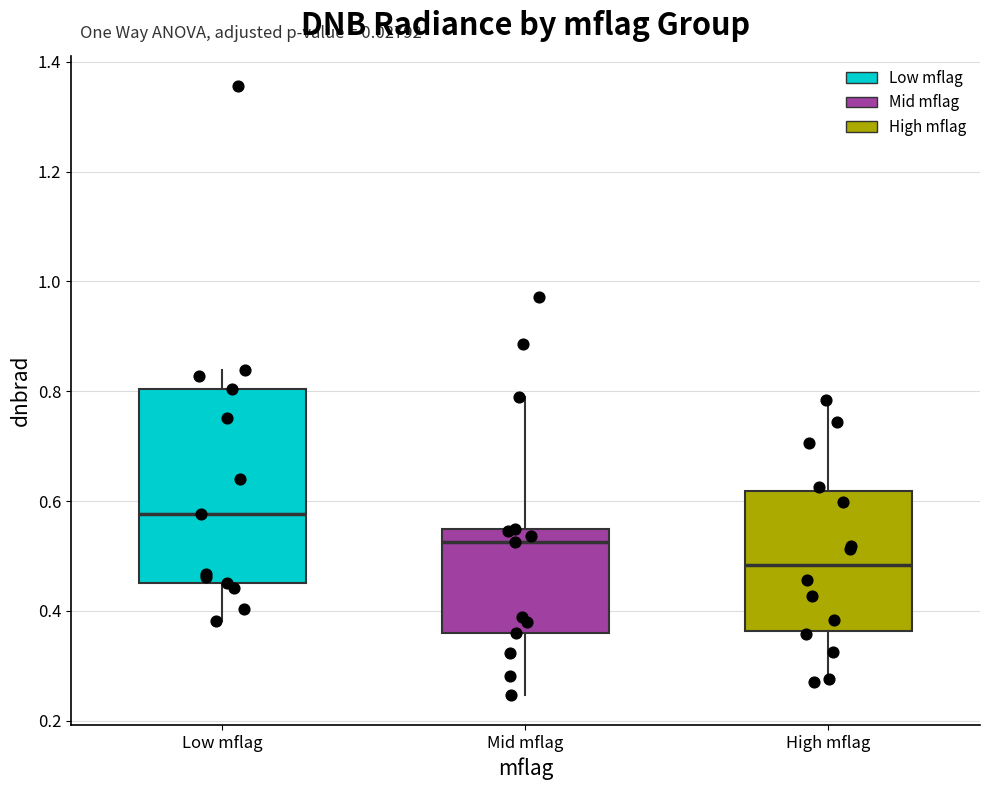

Where does the lower whisker of the box for Low mflag end on the y-axis? The values are not printed on the chart, so give them approximately, as read against the axis.

0.38